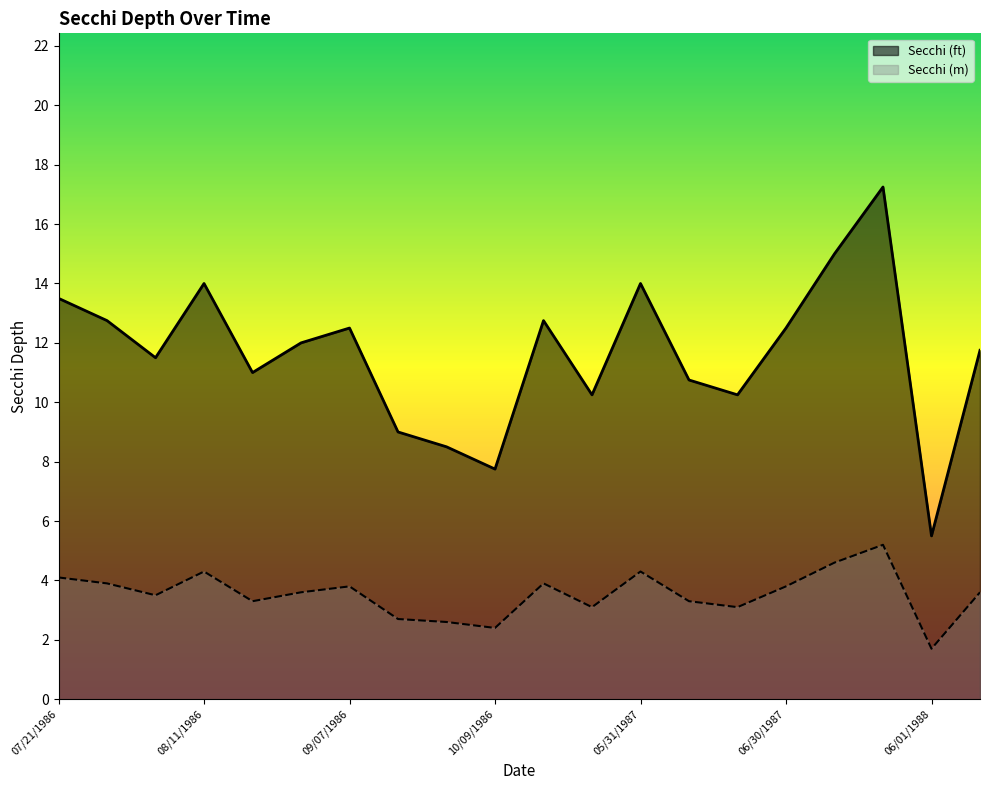

Is it true that Secchi (m) equals 1.7 at 19?

False